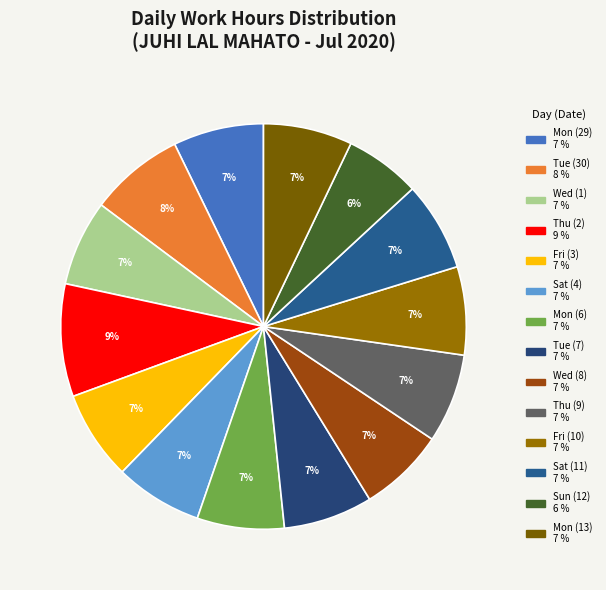

How many segments does this pie chart have?

14